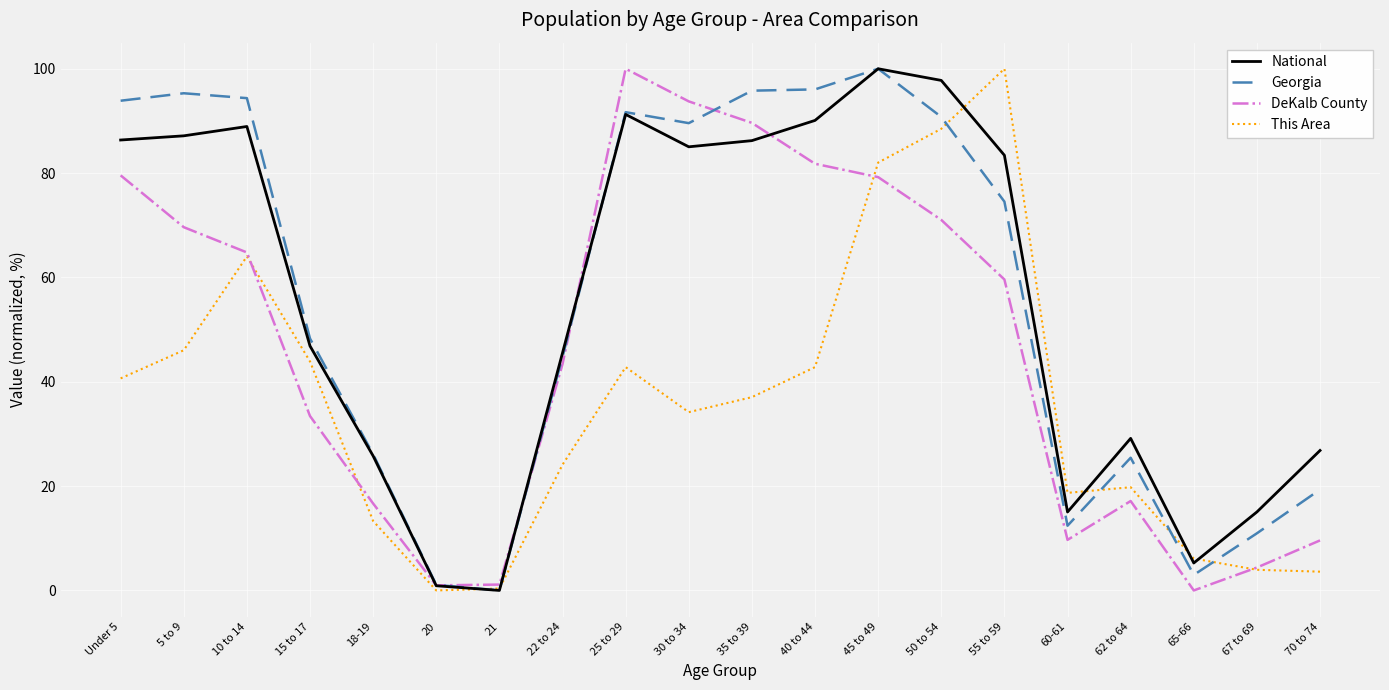

Which category has the lowest value in the National series?

21